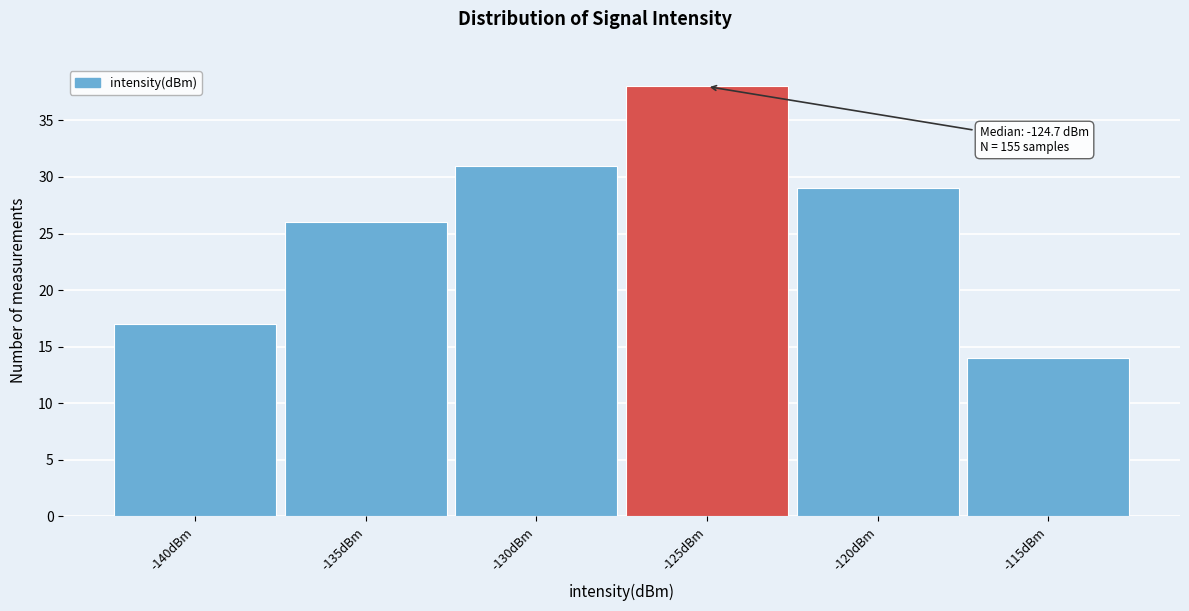

Reading left to right, list all the values displayed in this chart.

-140dBm=17	-135dBm=26	-130dBm=31	-125dBm=38	-120dBm=29	-115dBm=14